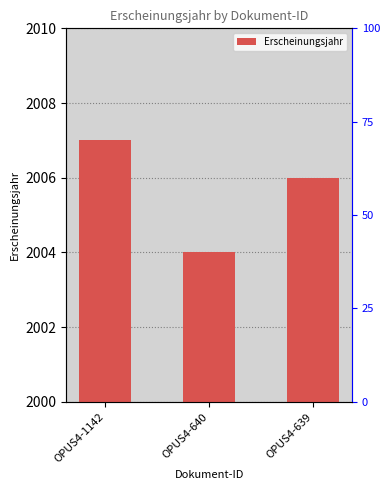

Does the chart contain stacked bars?

No